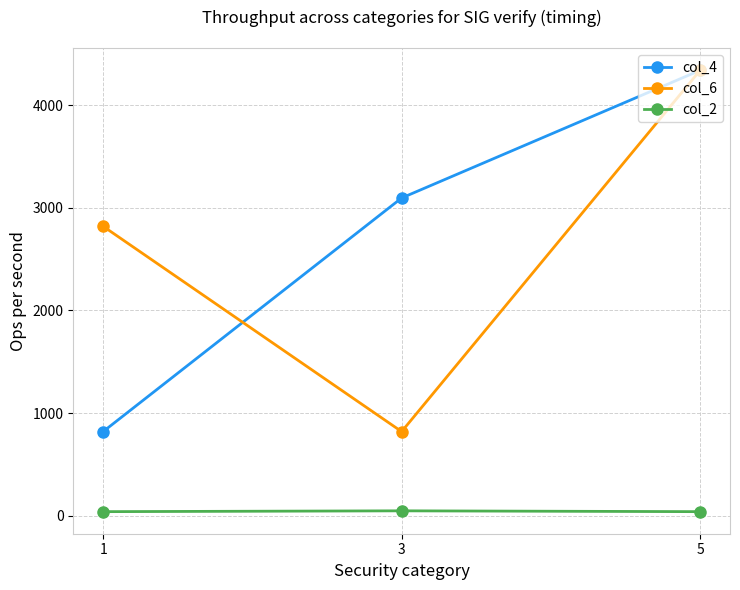

Is it true that col_4 equals 3096 at 3?

True